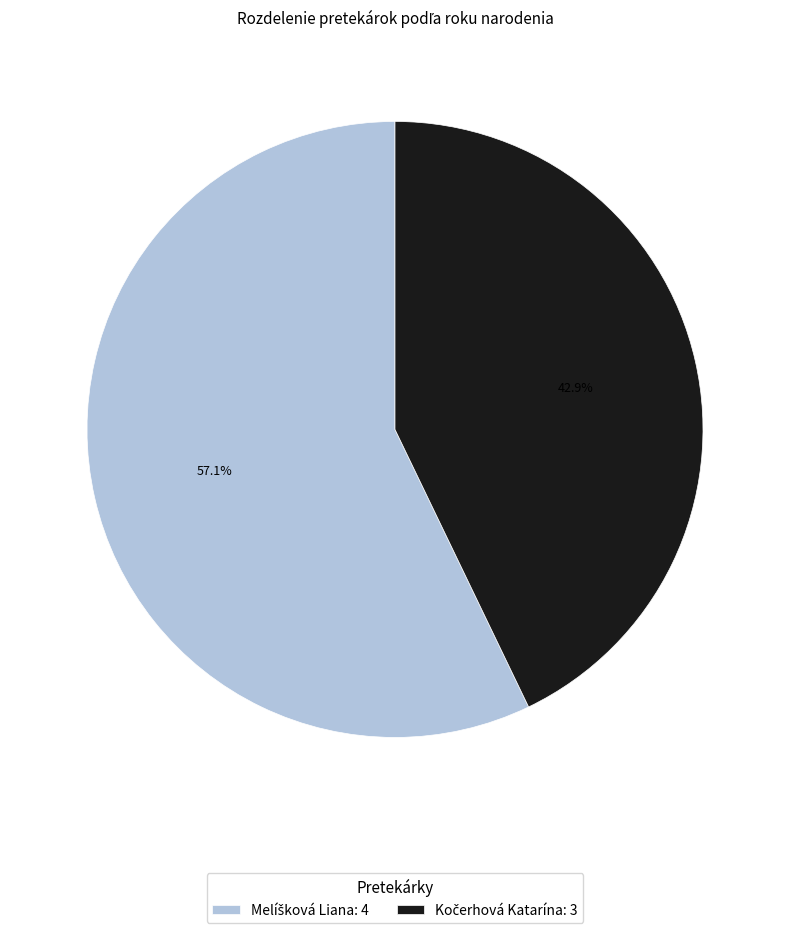

Is there any slice that represents more than half of the pie?

Yes